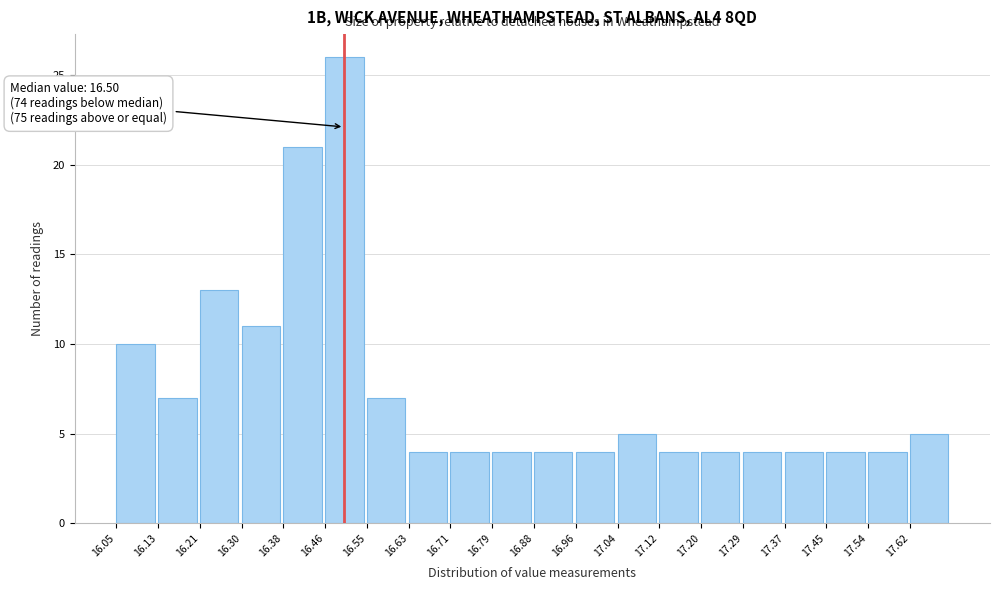

Over which range of the x-axis is the bar tallest?

16.46 to 16.55